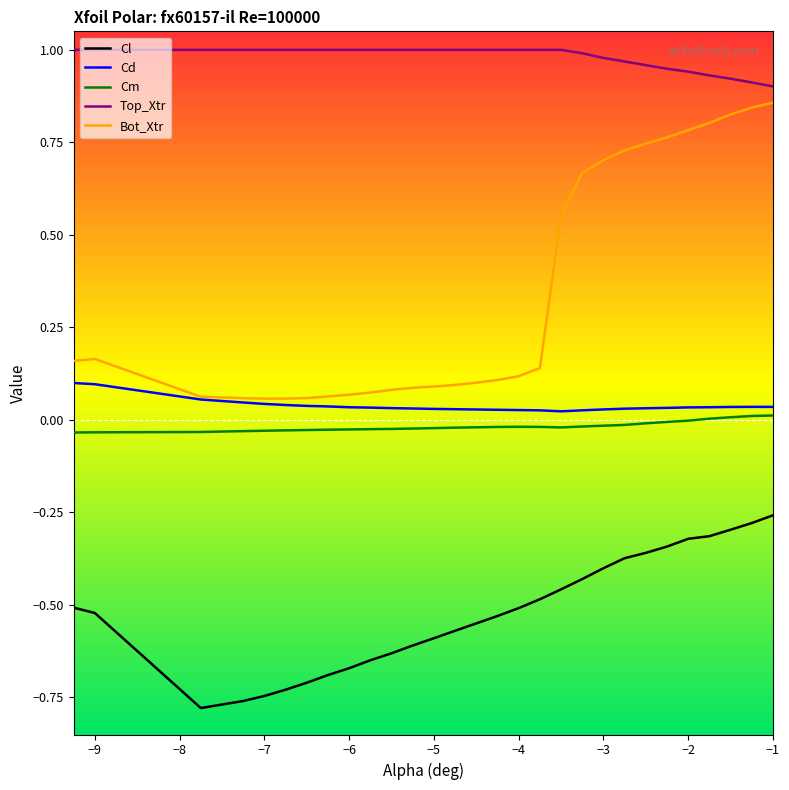

Which series has the largest range (max minus min)?

Bot_Xtr